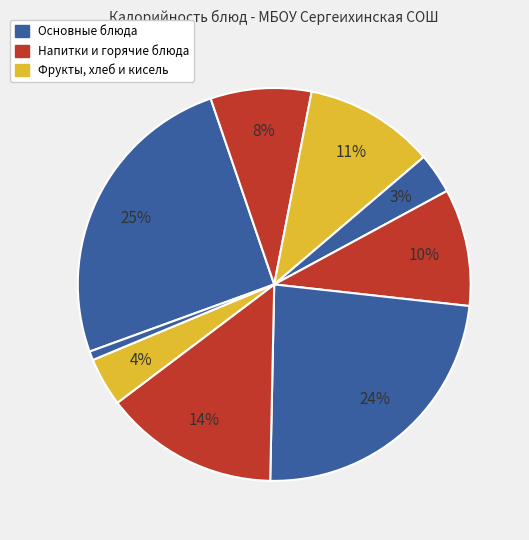

How many slices are in this pie chart?

9